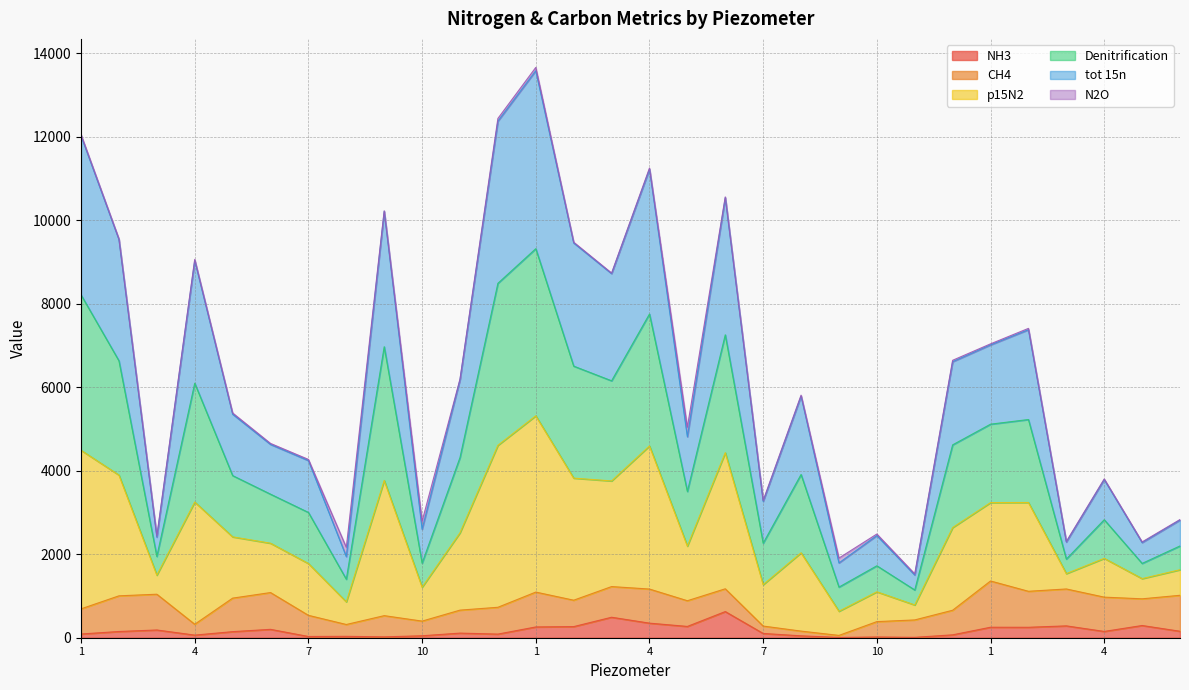

Which series changed the most between 11 and 1?

p15N2